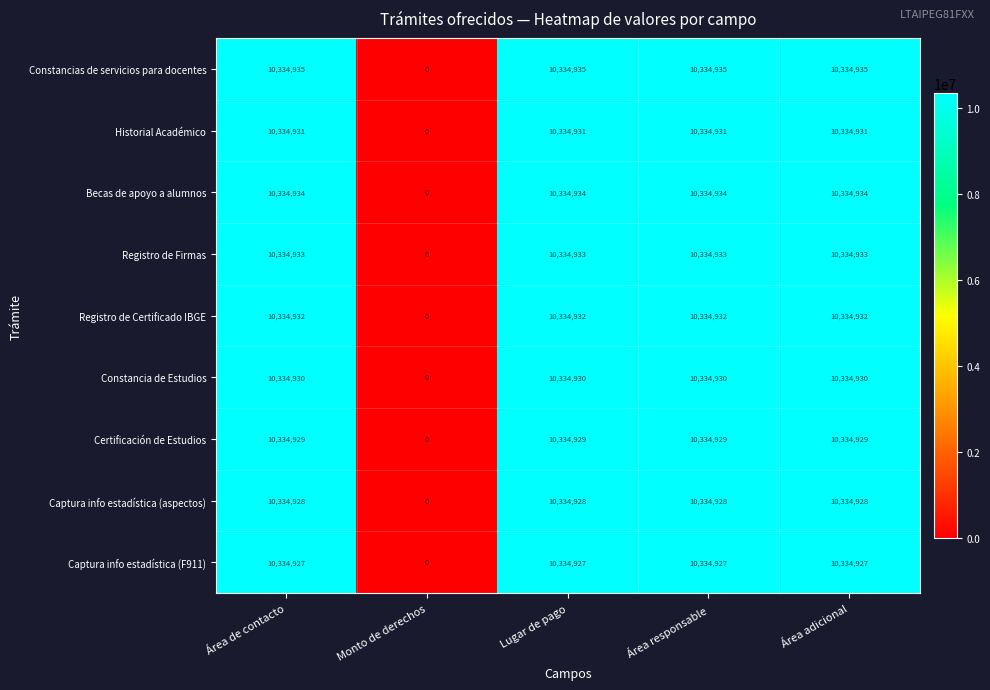

How many distinct data groups are displayed?

9